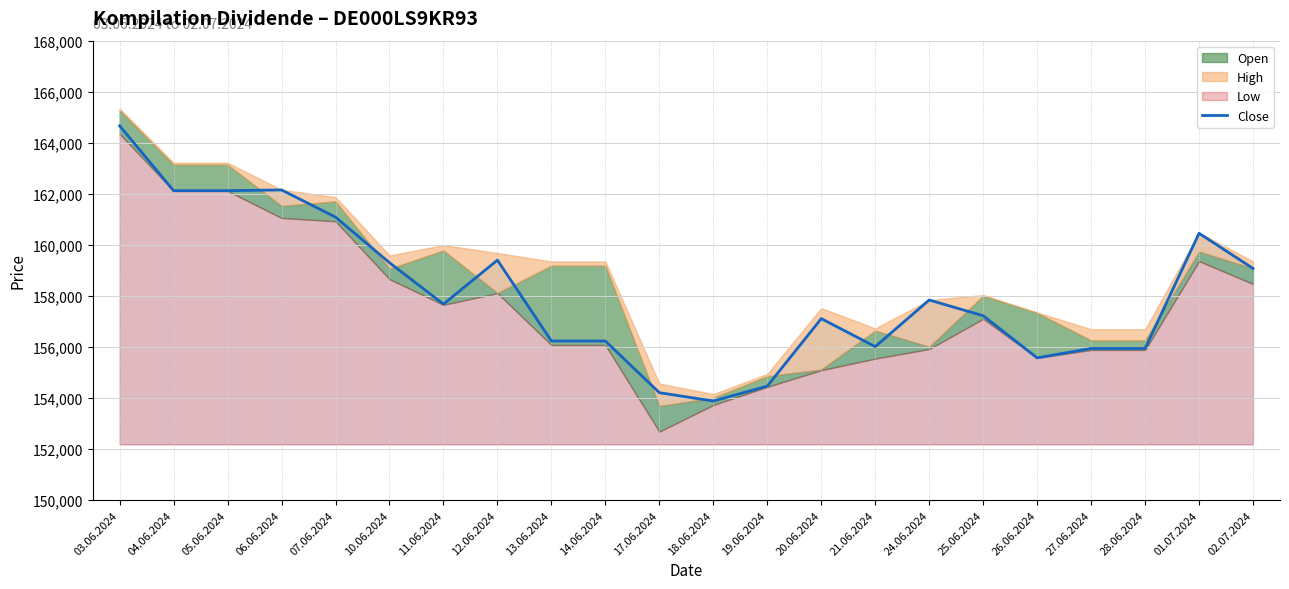

Where does the data first go above 157678?

03.06.2024